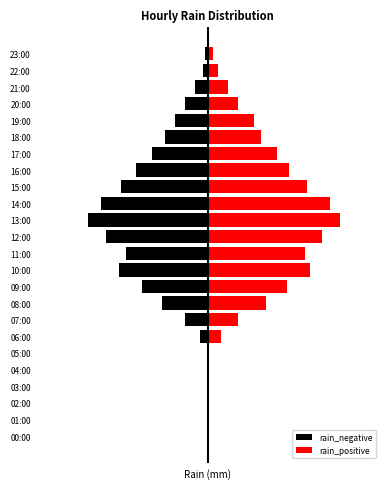

What is the value of the rain_negative bar at the 9th from the left?

-1.8